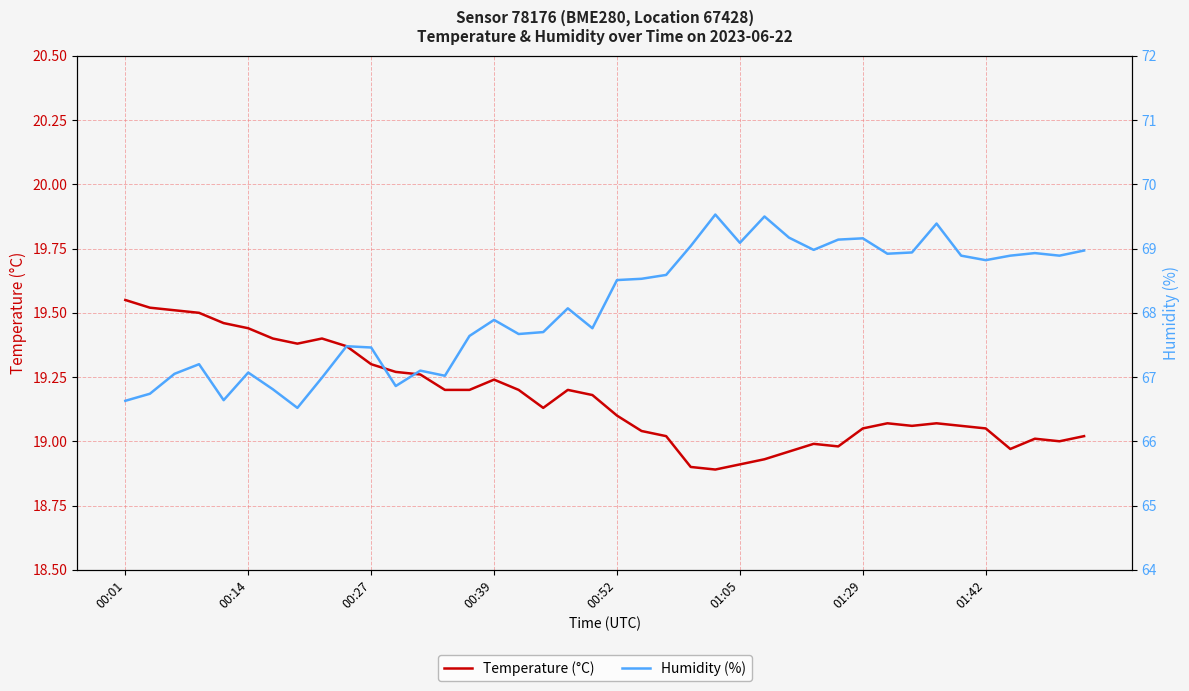

True or false: Temperature (°C) and Humidity (%) cross at least once.

False